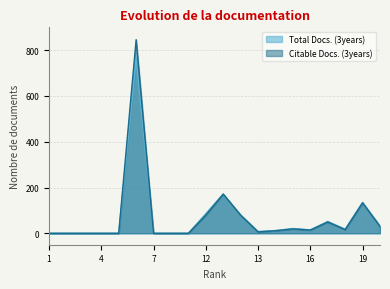

The value of Total Docs. (3years) at 17 is 35. True or false?

False